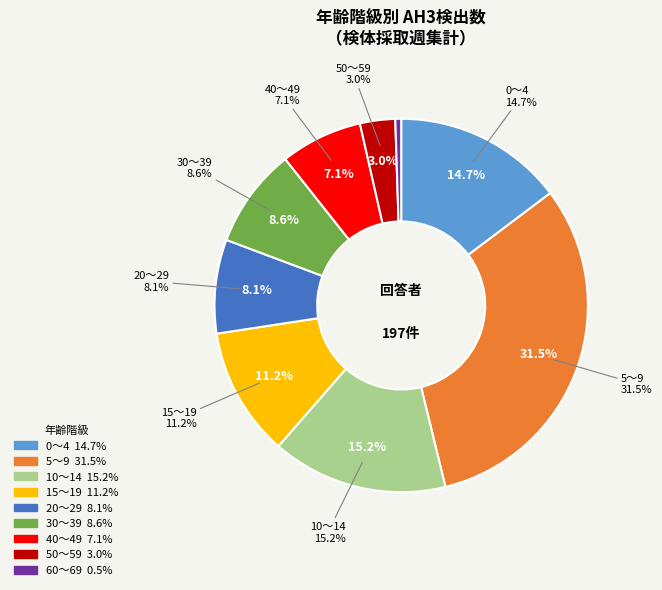

What percentage is NOT represented by 50～59?

97.0%